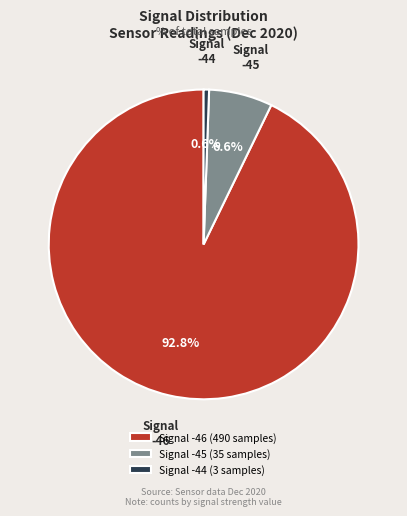

Is the sum of Signal -45 and Signal -44 greater than half?

No